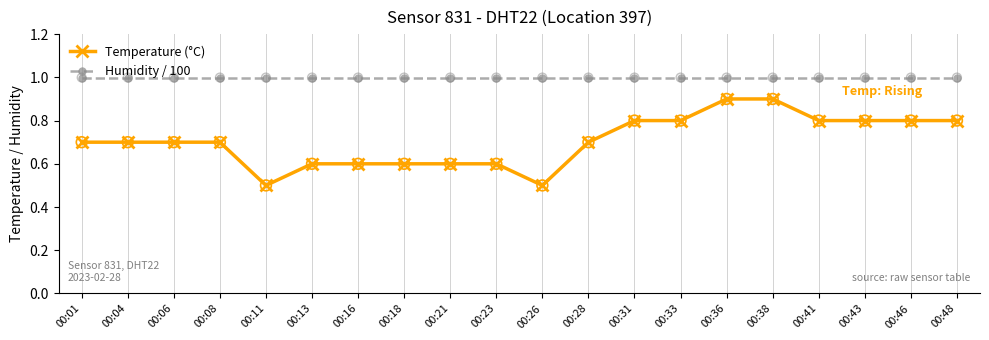

Which series has the widest spread of values?

Temperature (°C)